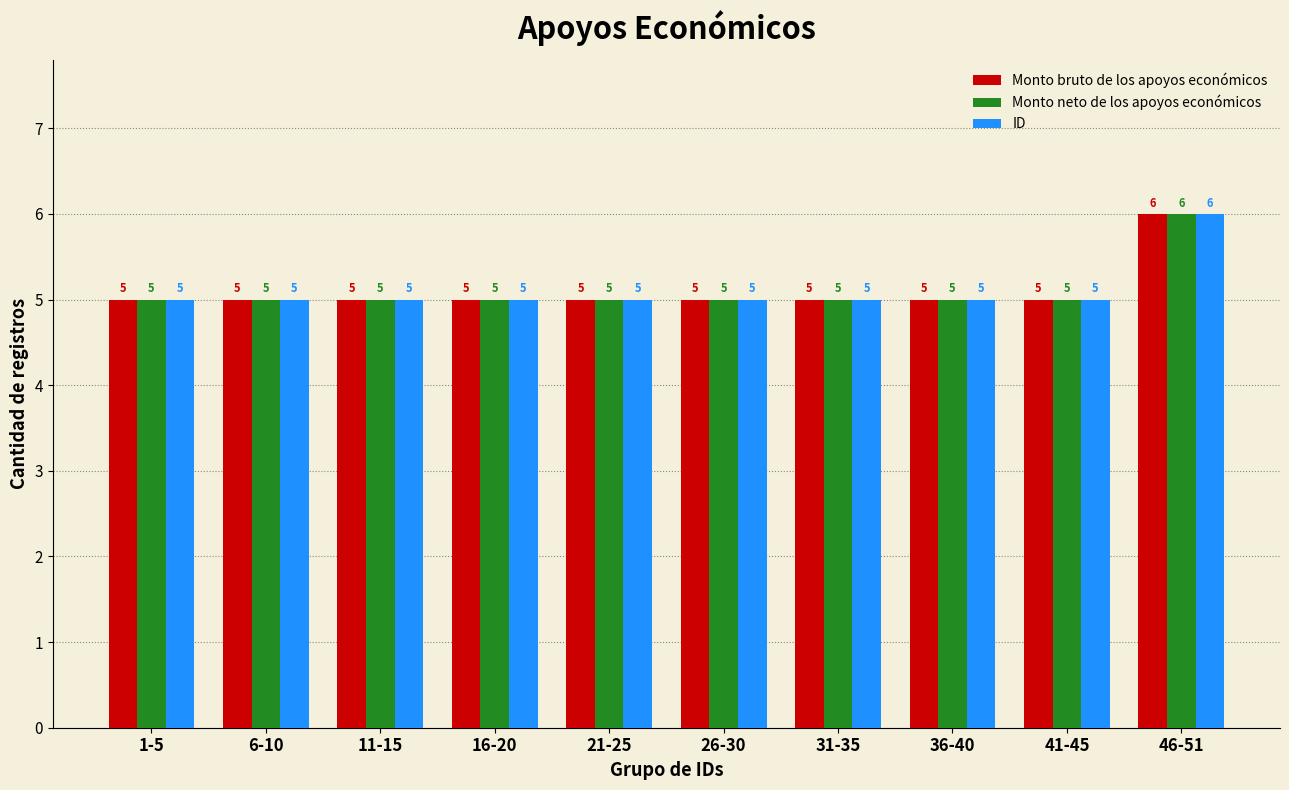

True or false: ID has a value of 2 at 46-51.

False